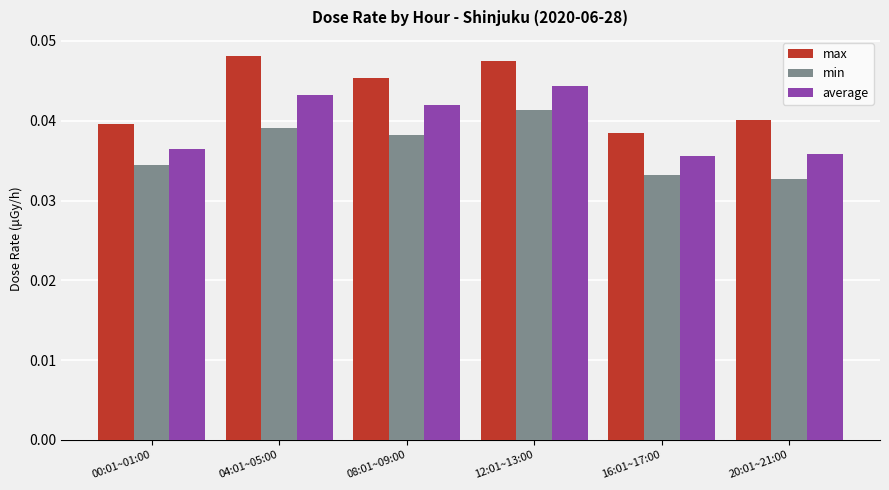

Which series changed the most between 12:01~13:00 and 16:01~17:00?

max